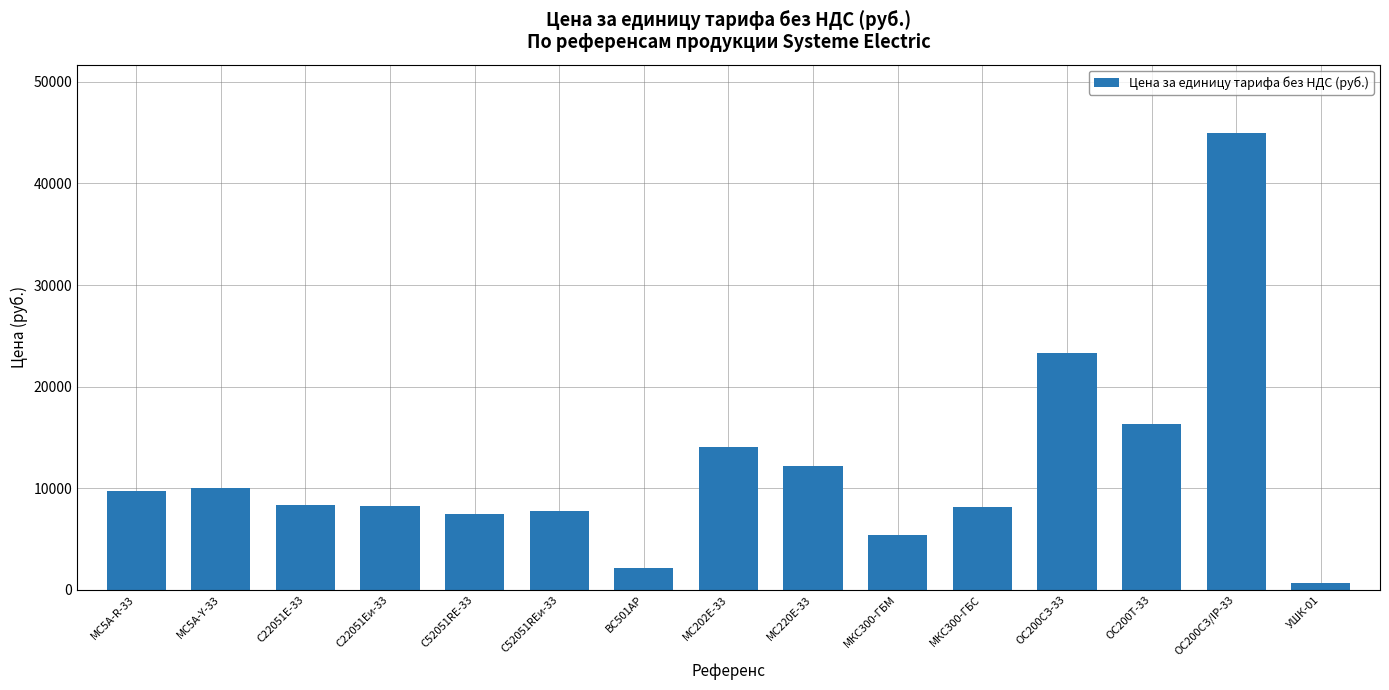

Where is the data nearest to the value 22789?

ОС200СЗ-33